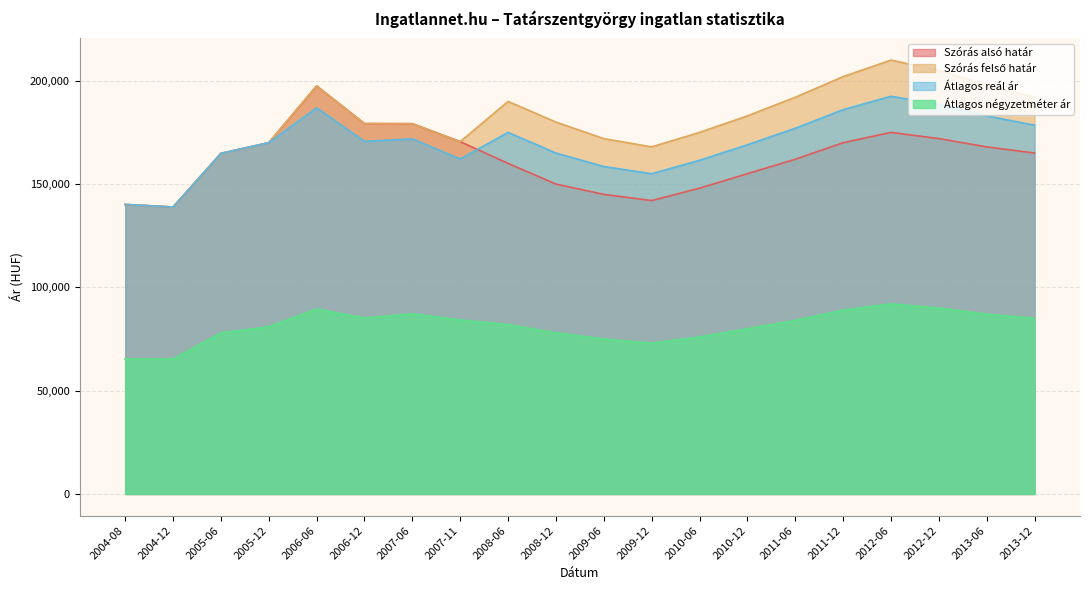

List the series in order of their peak value, lowest first.

Átlagos négyzetméter ár, Átlagos reál ár, Szórás alsó határ, Szórás felső határ